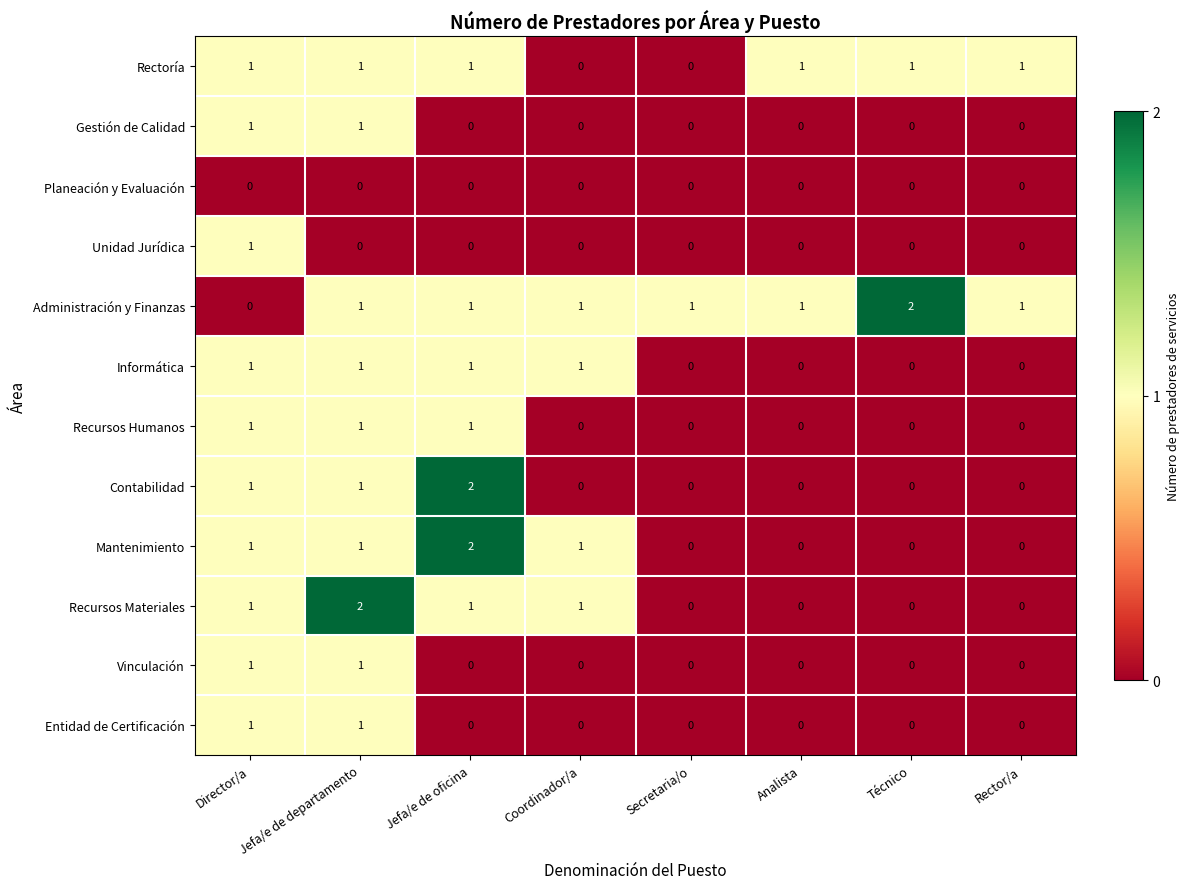

What is the total value across all series at Coordinador/a?

4